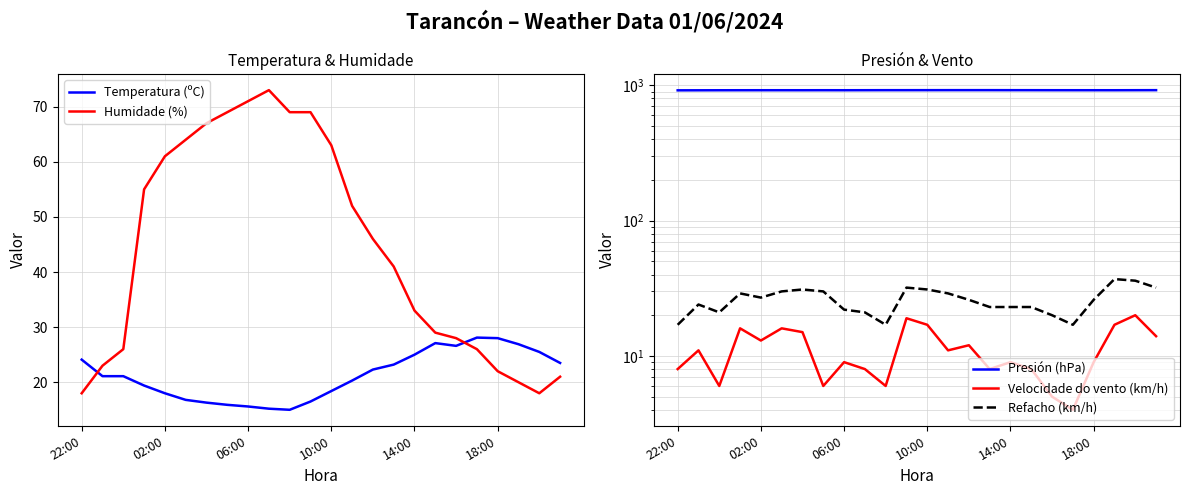

The value of Humidade (%) at 02:00 is 33.5. True or false?

False